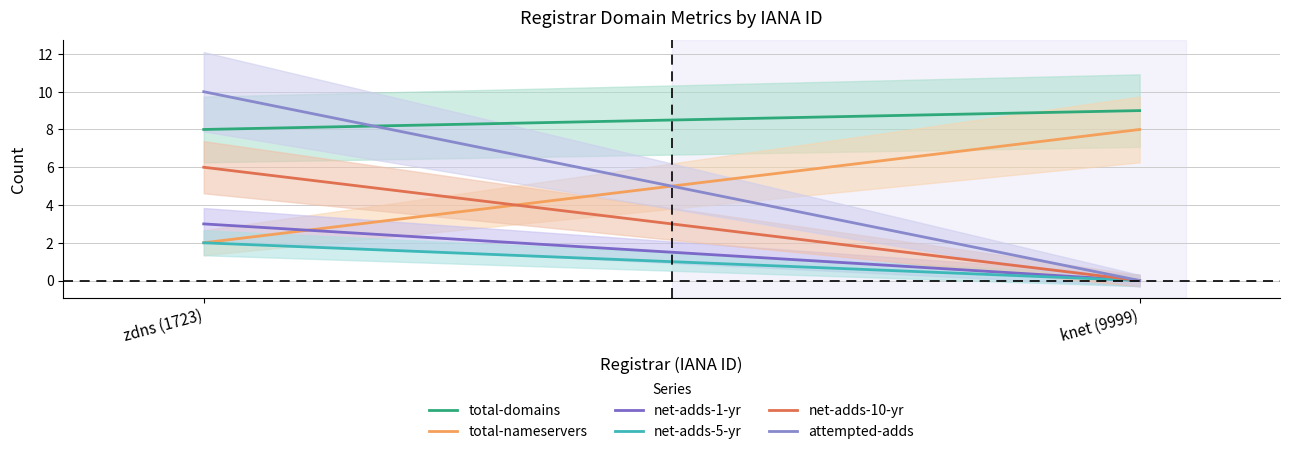

Rank the categories by total-domains value from lowest to highest.

zdns (1723), knet (9999)